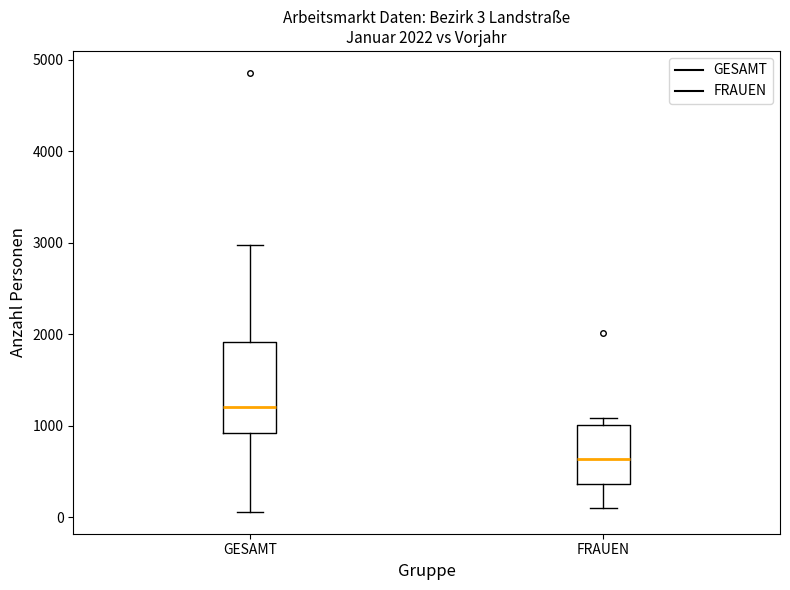

Which box is the tallest, from its lower edge to its upper edge?

GESAMT